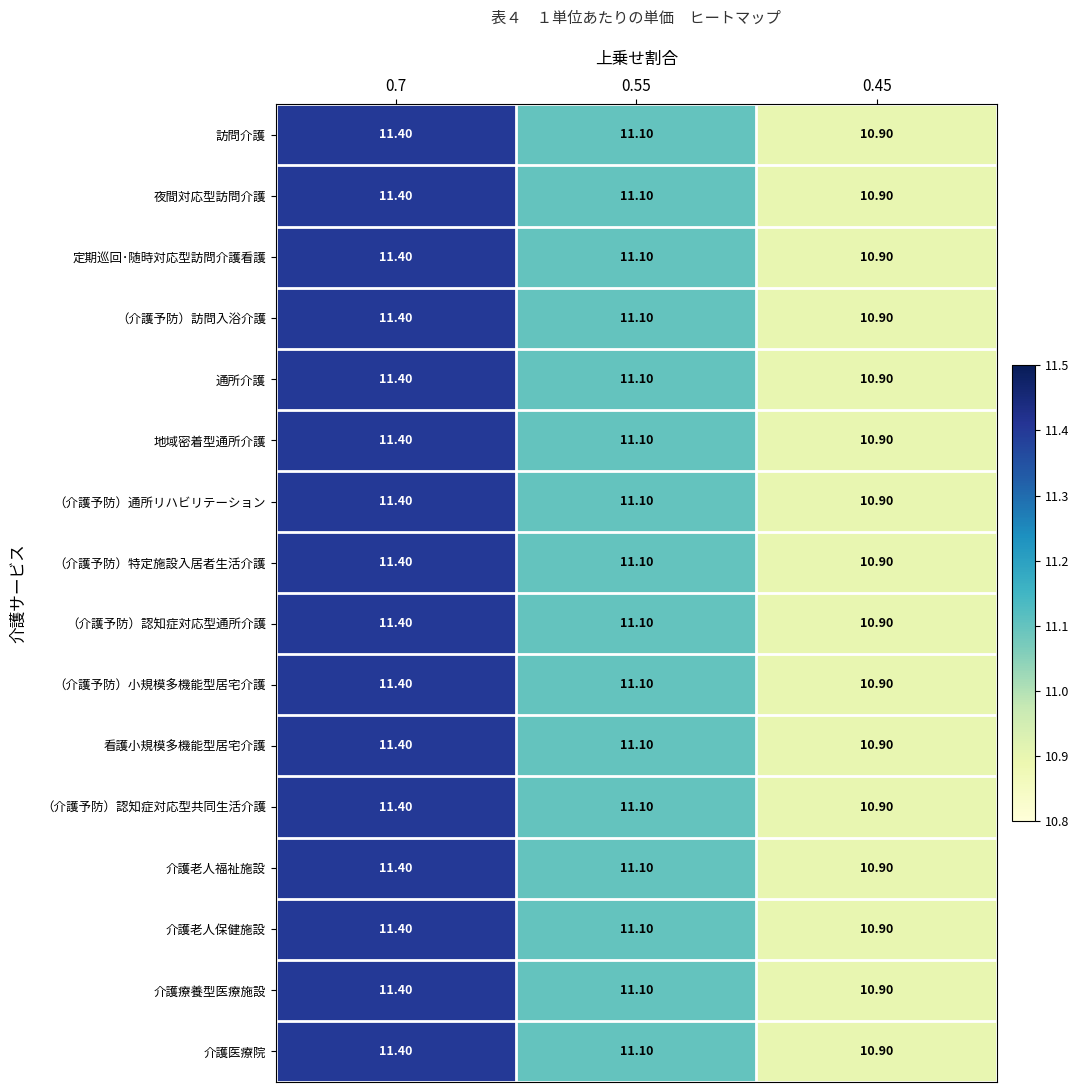

List the labels in order of 介護療養型医療施設 value, smallest first.

0.45, 0.55, 0.7